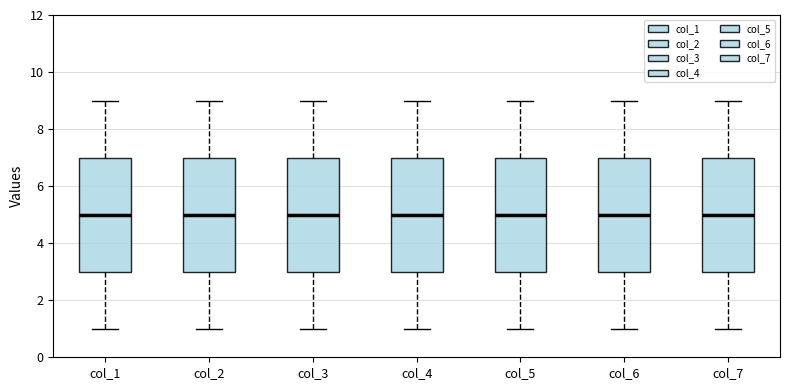

Reading left to right, transcribe this box plot: for each box, give where its median line is, the range the box spans, and where its two whiskers end, as read against the y-axis. The values are not printed on the chart, so give them approximately, as read against the axis.

col_1: median 5, box 3 to 7, whiskers 1 to 9
col_2: median 5, box 3 to 7, whiskers 1 to 9
col_3: median 5, box 3 to 7, whiskers 1 to 9
col_4: median 5, box 3 to 7, whiskers 1 to 9
col_5: median 5, box 3 to 7, whiskers 1 to 9
col_6: median 5, box 3 to 7, whiskers 1 to 9
col_7: median 5, box 3 to 7, whiskers 1 to 9